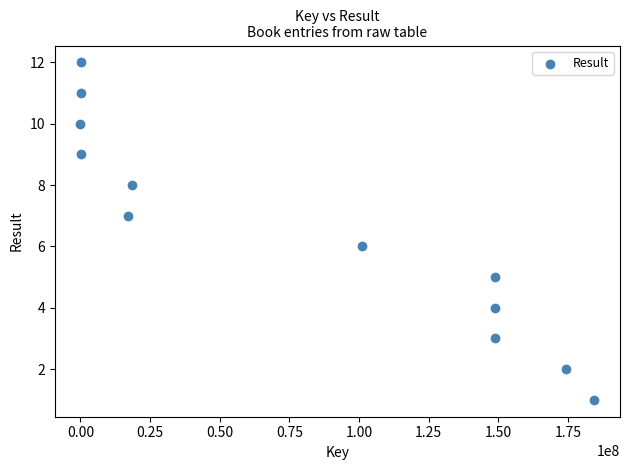

What is the range of Y values (max minus min)?

11